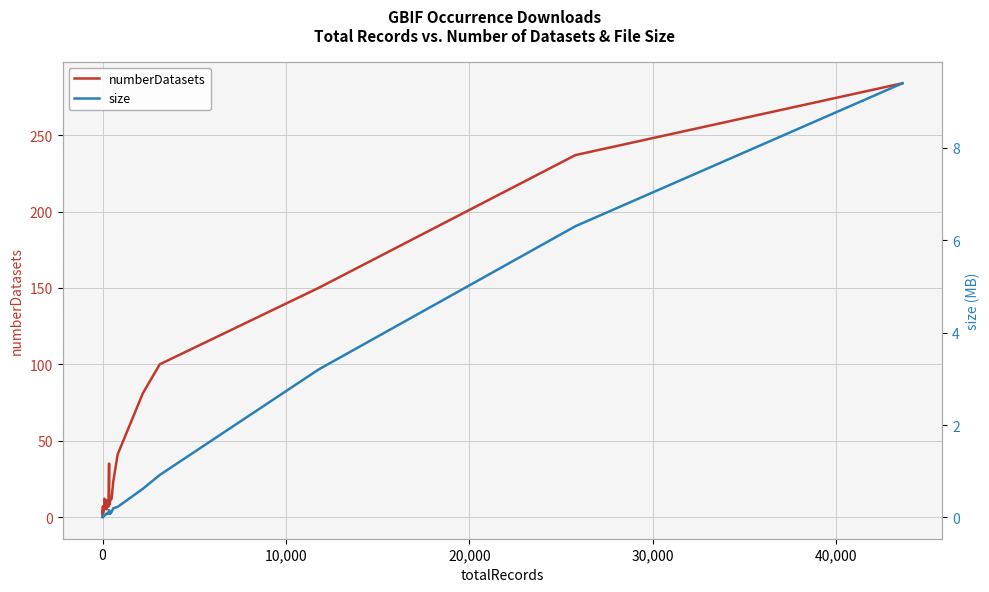

List the series in order of their overall mean, highest first.

numberDatasets, size